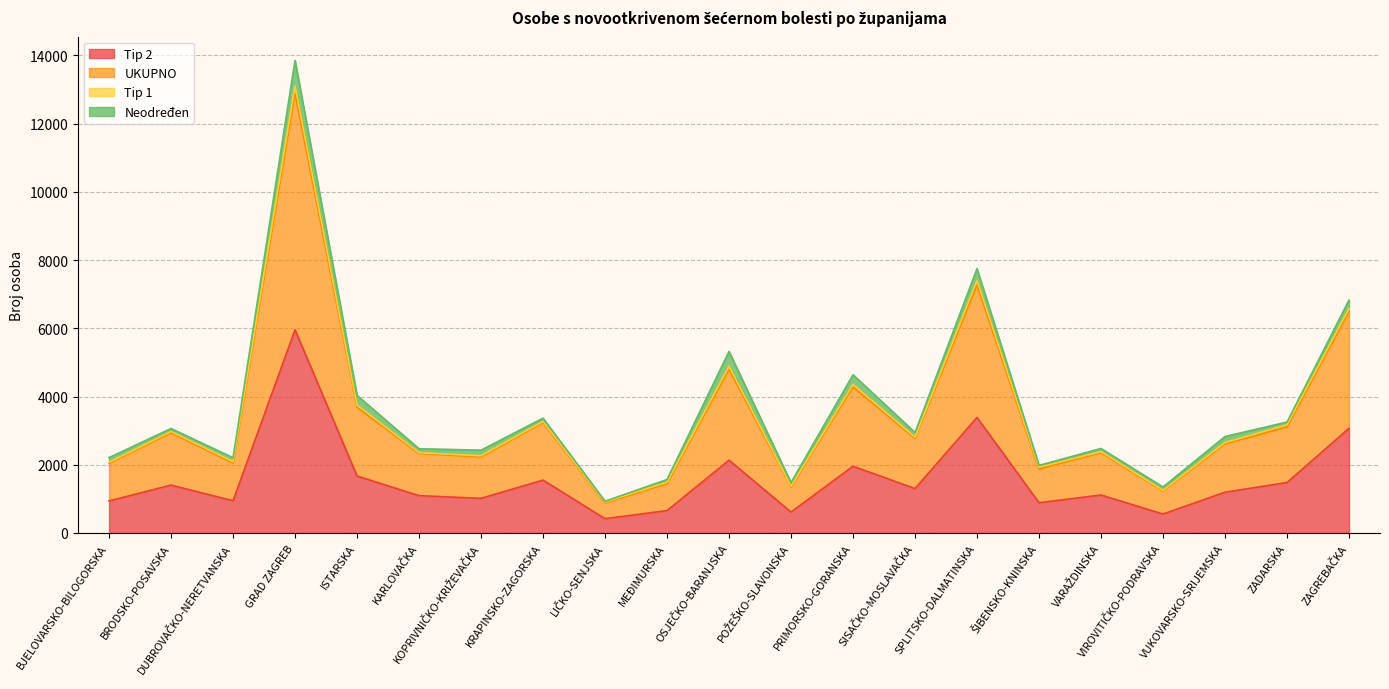

Which category has the lowest value in the UKUPNO series?

LIČKO-SENJSKA